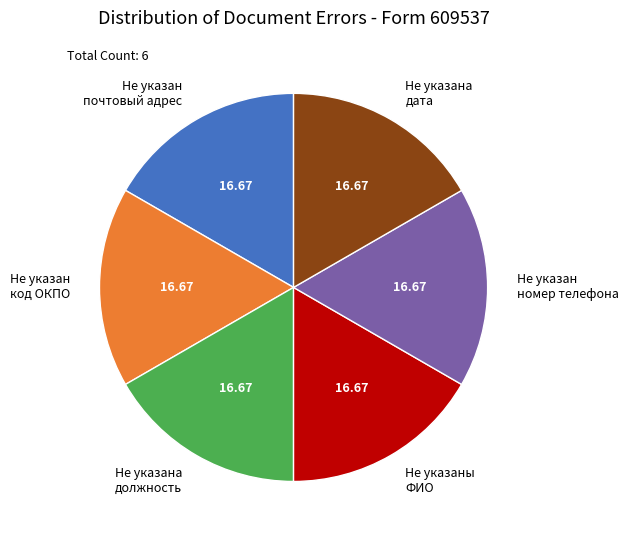

Combined, do Не указан почтовый адрес and Не указан код ОКПО account for over 50%?

No